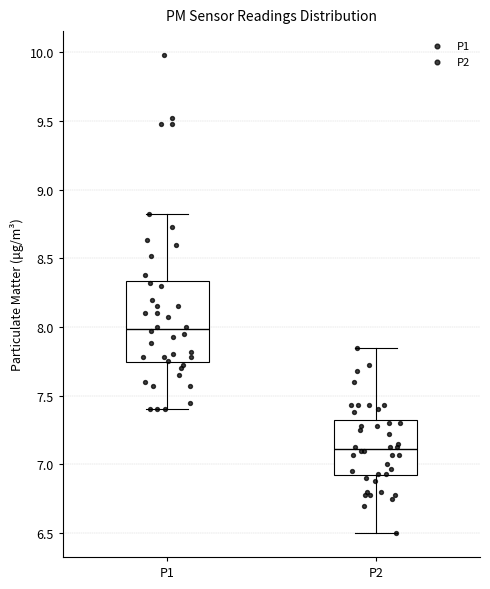

Which box has the highest median line?

P1